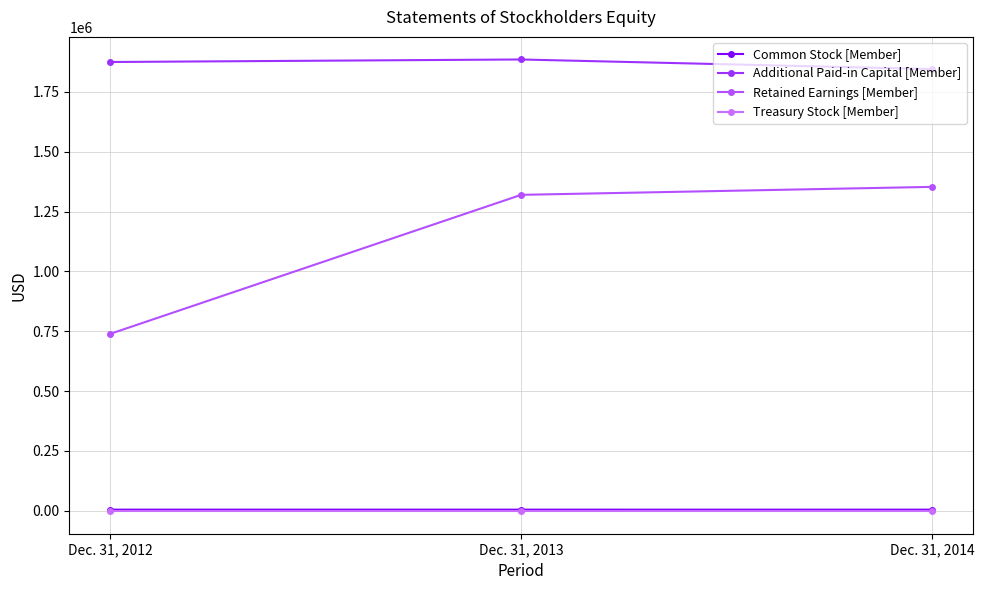

Rank the series at Dec. 31, 2014 from lowest to highest value.

Treasury Stock [Member], Common Stock [Member], Retained Earnings [Member], Additional Paid-in Capital [Member]